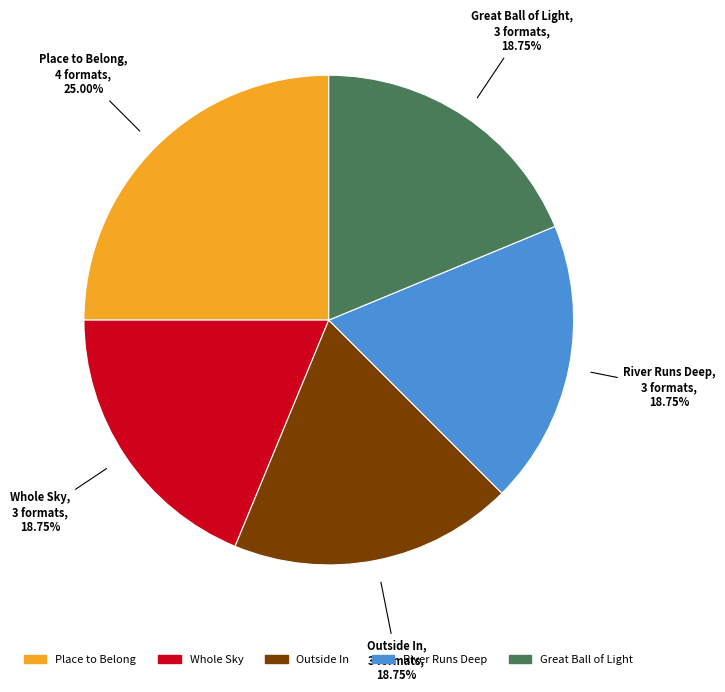

Does Whole Sky account for over 50% of the chart?

No